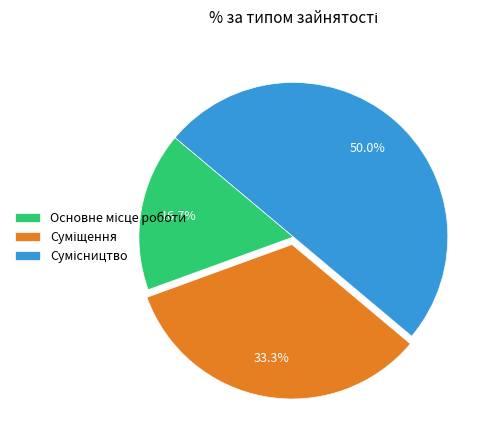

How many slices are in this pie chart?

3